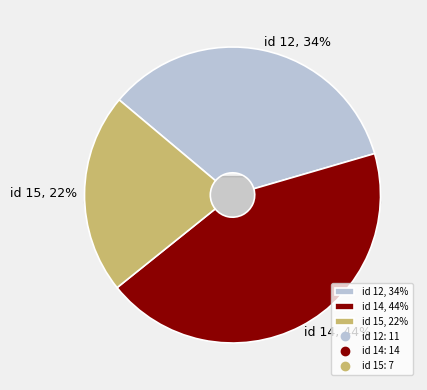

How many segments does this pie chart have?

3